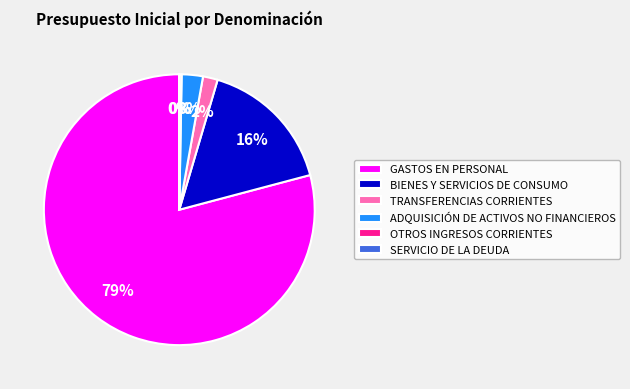

What is the largest slice in the pie chart?

GASTOS EN PERSONAL